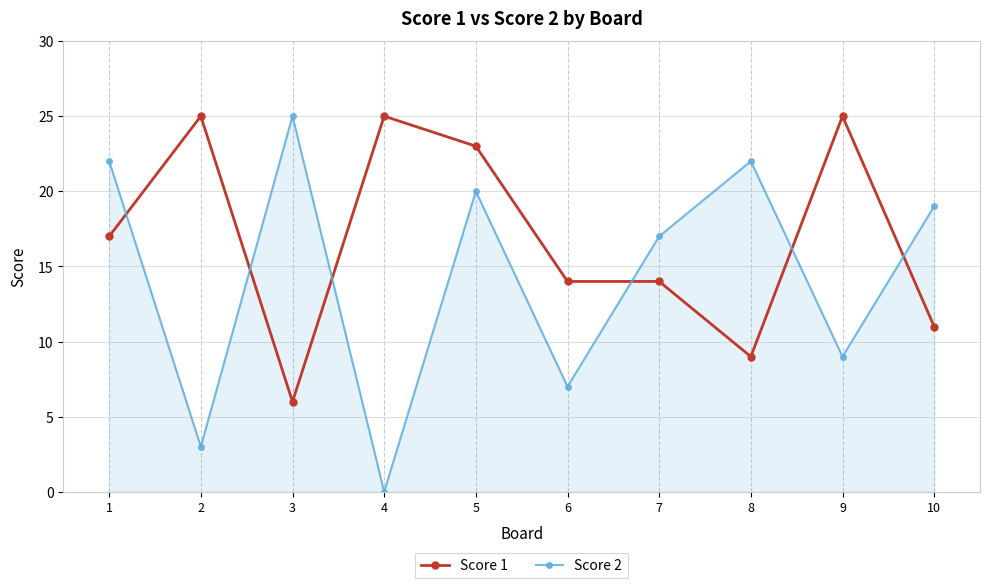

Which series has the largest total across all categories?

Score 1